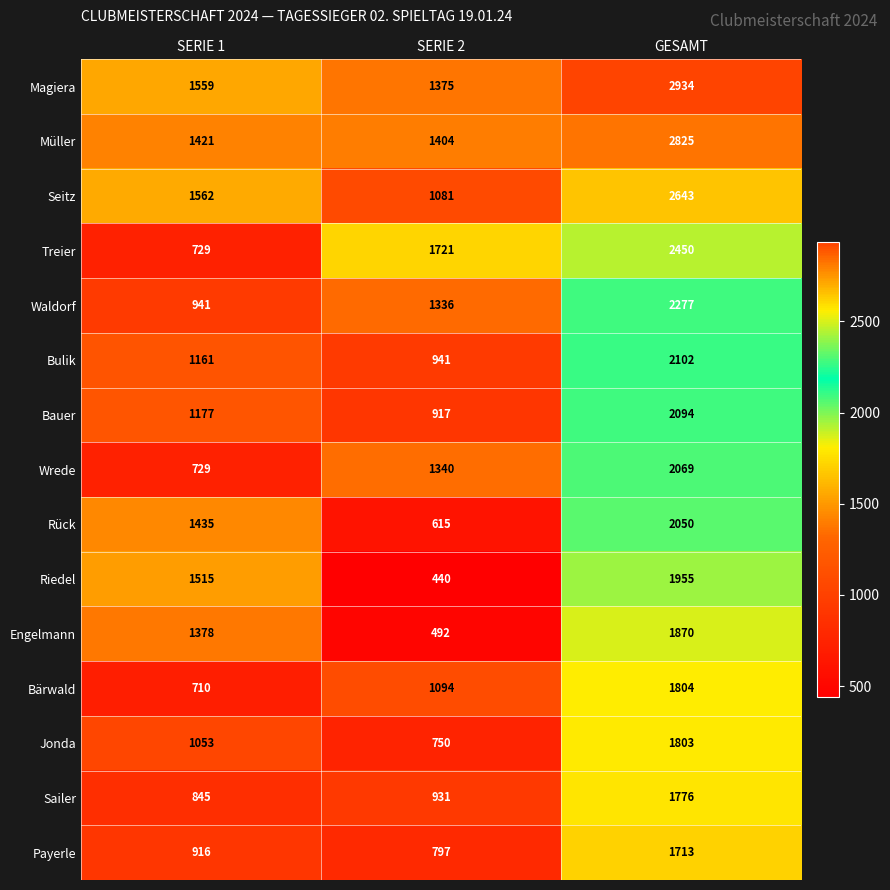

How many data points in Treier are less than 1721?

1